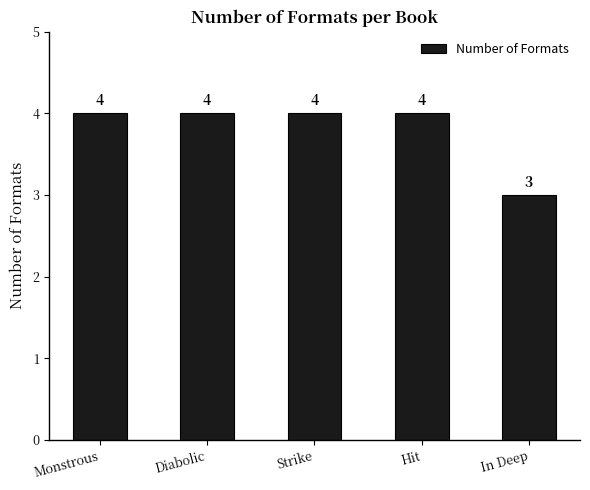

Which has a higher value, In Deep or Strike?

Strike